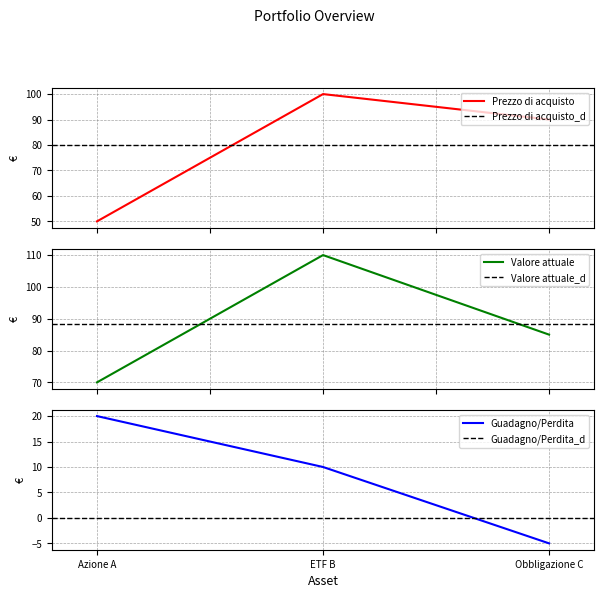

At which label does Valore attuale first exceed 85?

ETF B